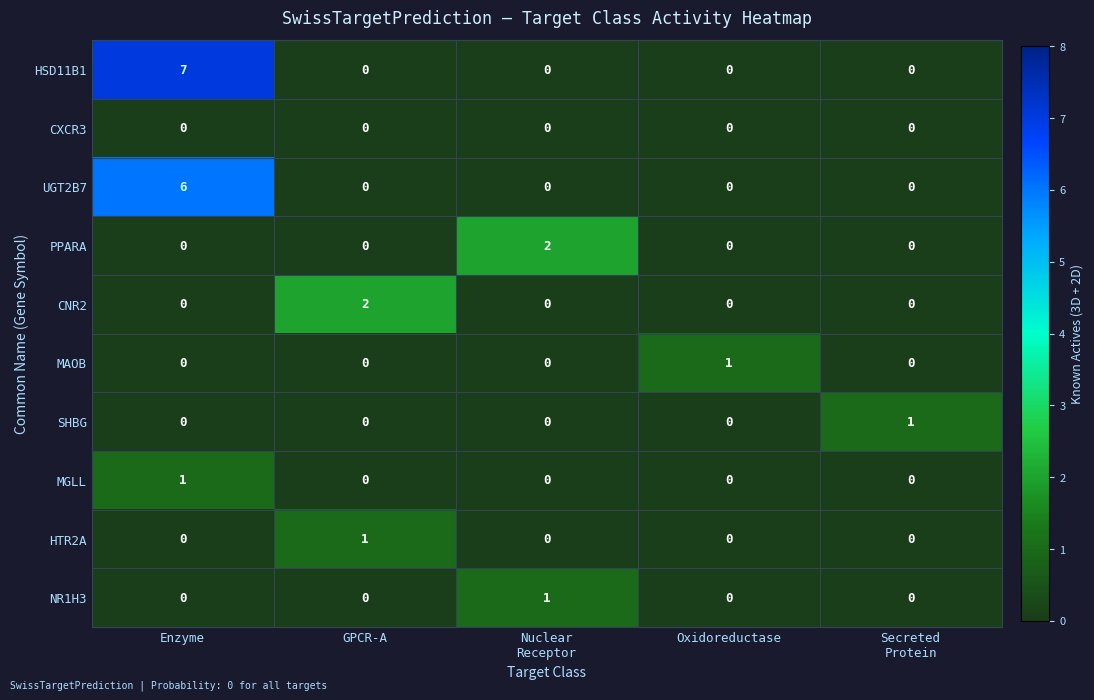

The value of CXCR3 at Oxidoreductase is 0. True or false?

True